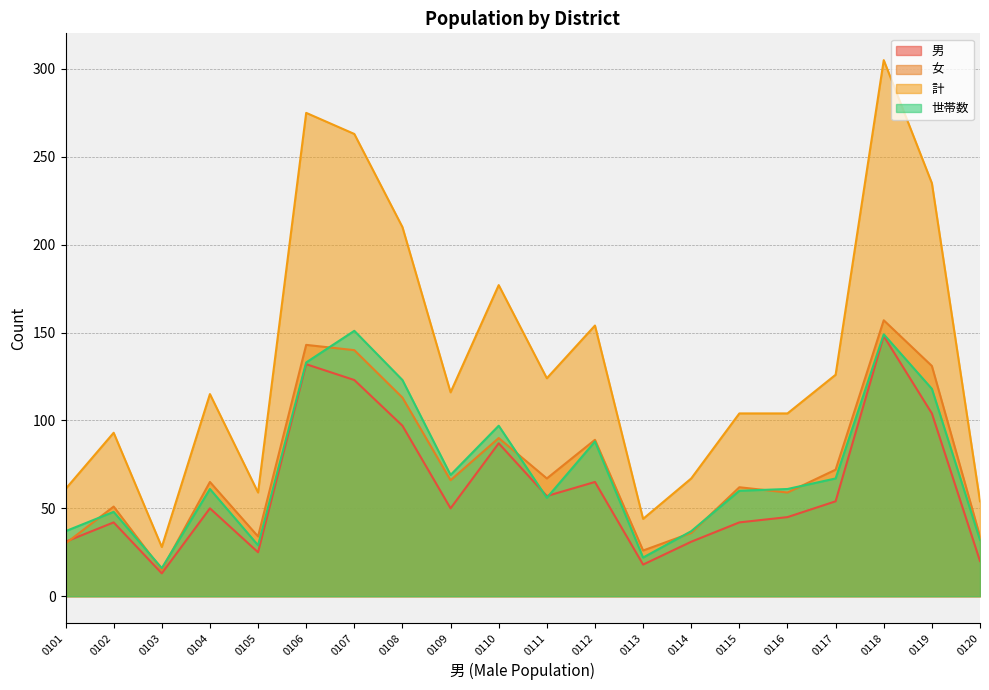

The value of 女 at 0111 is 28. True or false?

False